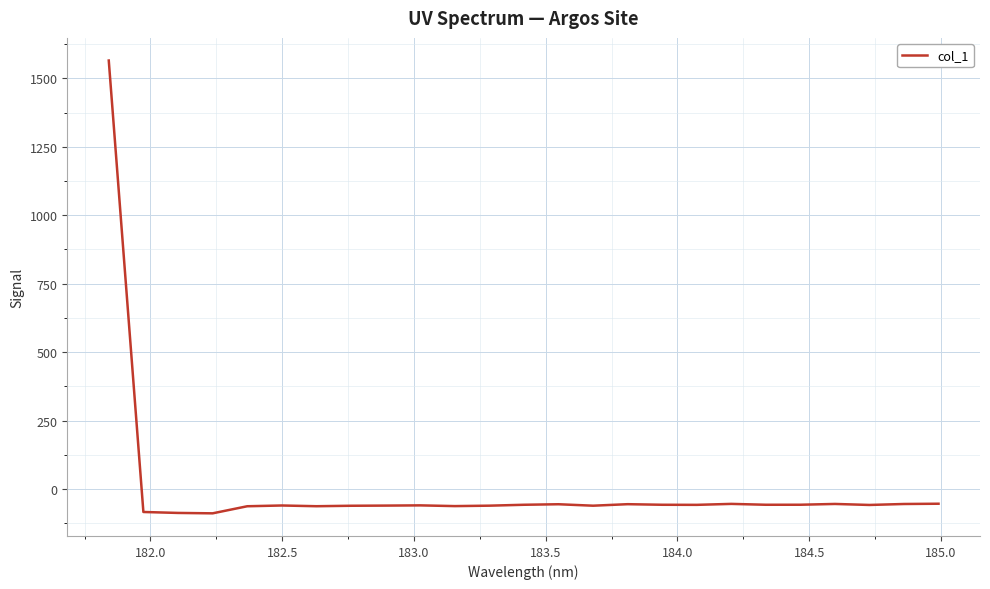

What is the minimum value shown in the chart?

-88.5